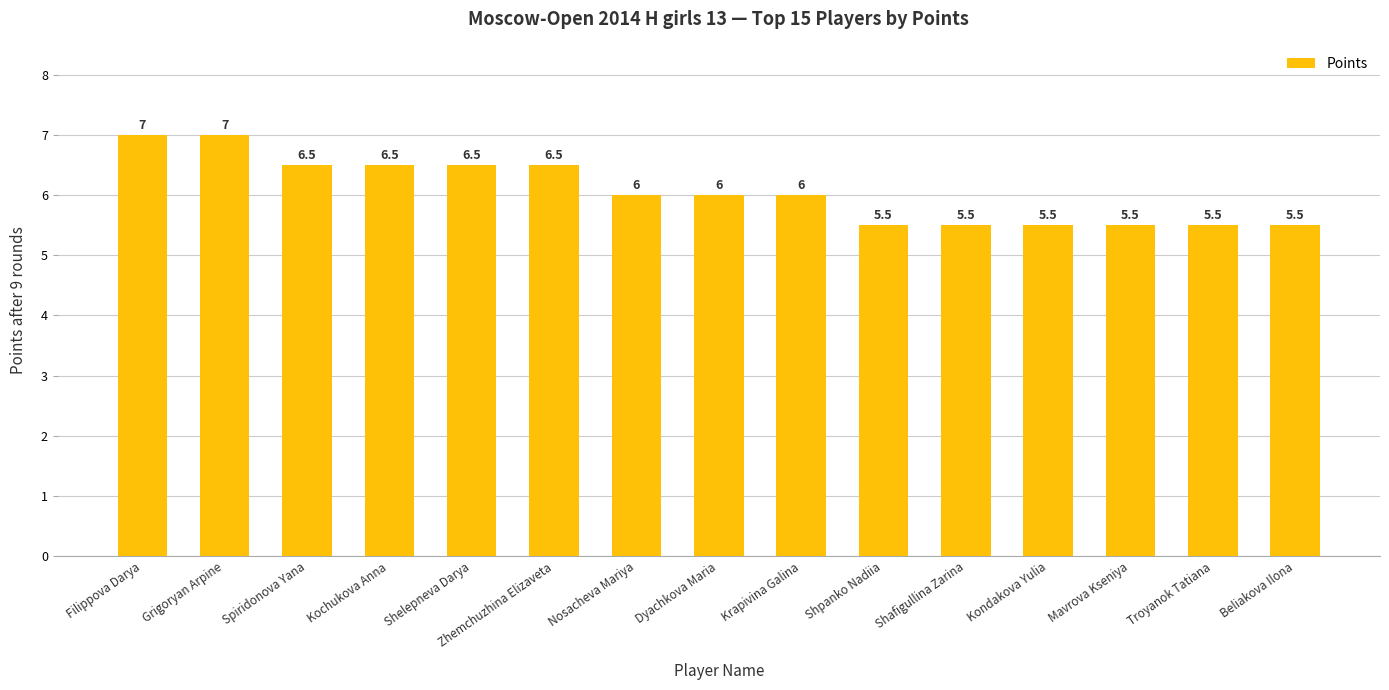

What is the label of the 12th bar from the left?

Kondakova Yulia